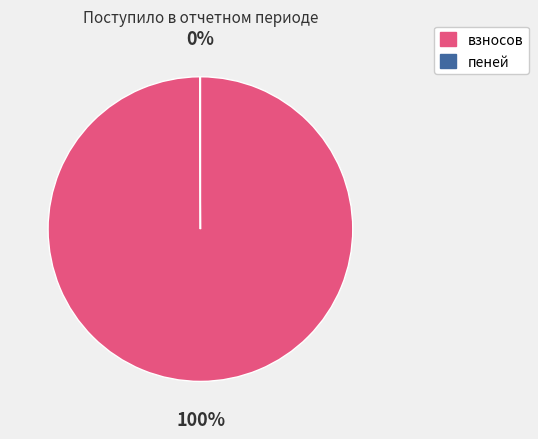

To the nearest percent, what is the average slice percentage?

50%